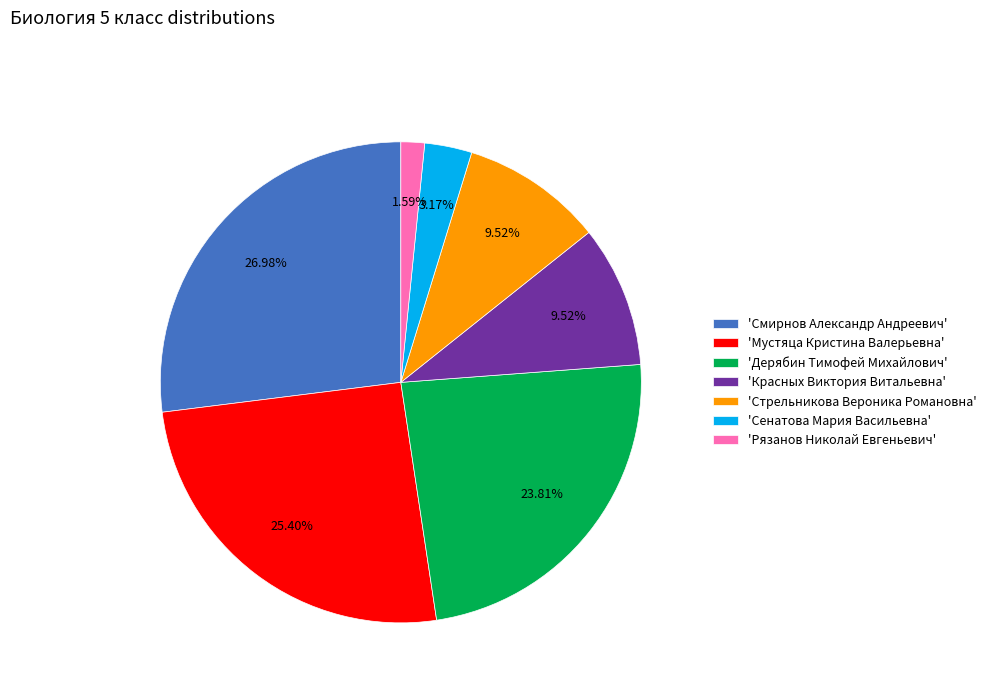

How many slices are in this pie chart?

7